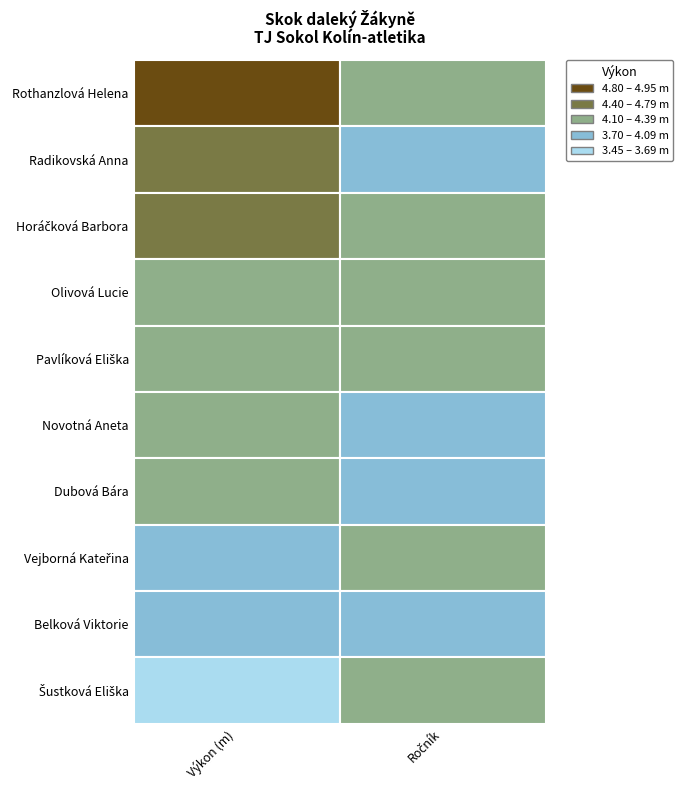

Rank the categories by value from highest to lowest.

Rothanzlová Helena, Radikovská Anna, Horáčková Barbora, Olivová Lucie, Pavlíková Eliška, Novotná Aneta, Dubová Bára, Vejborná Kateřina, Belková Viktorie, Šustková Eliška